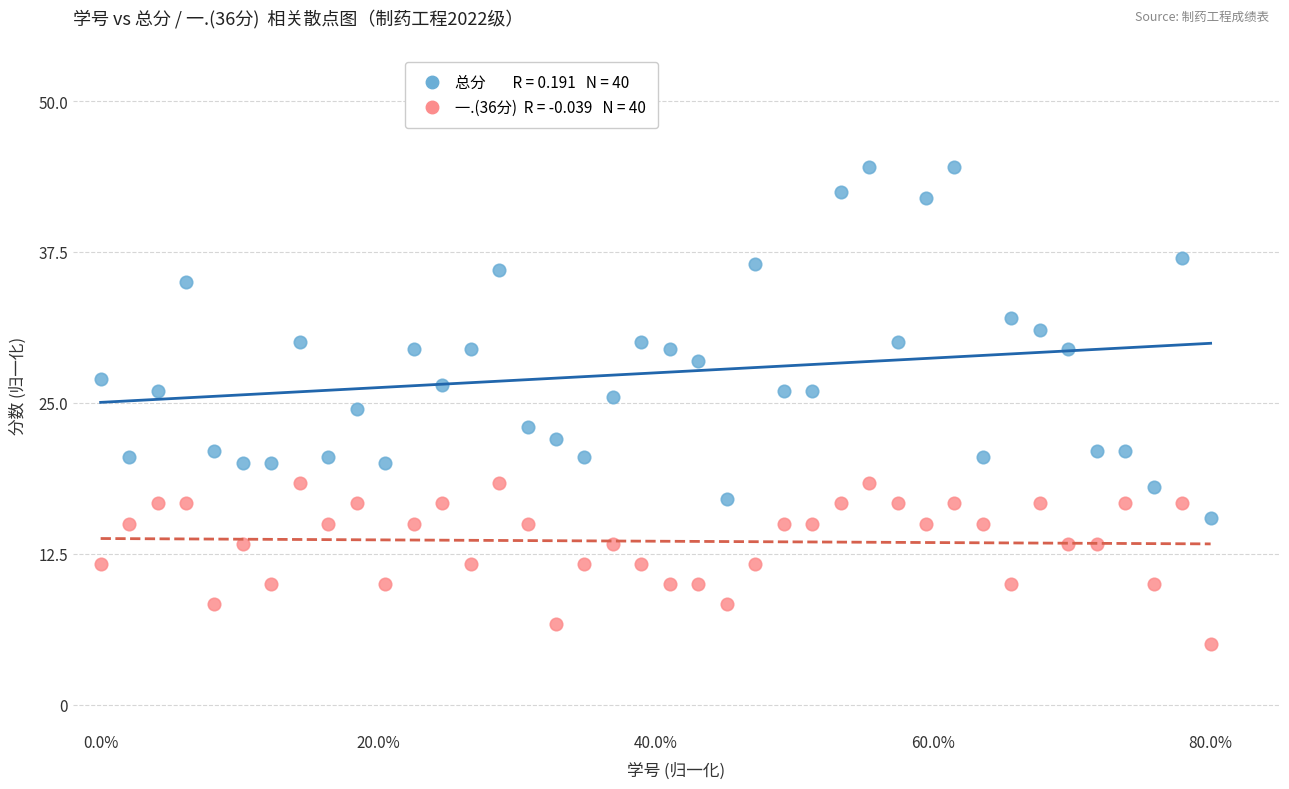

Across all data points, what is the range of Y values (max minus min)?

39.5